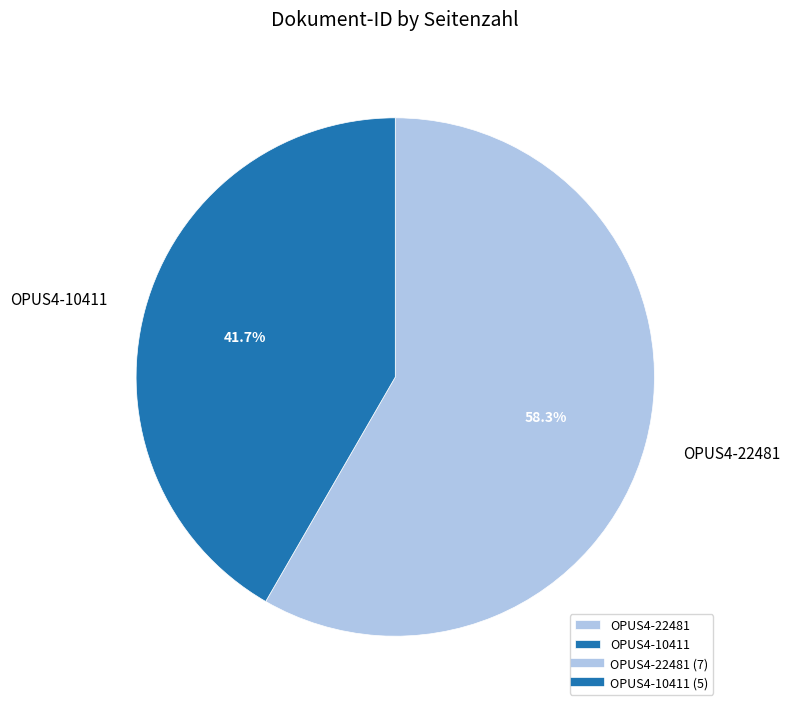

Between OPUS4-10411 and OPUS4-22481, which is larger?

OPUS4-22481